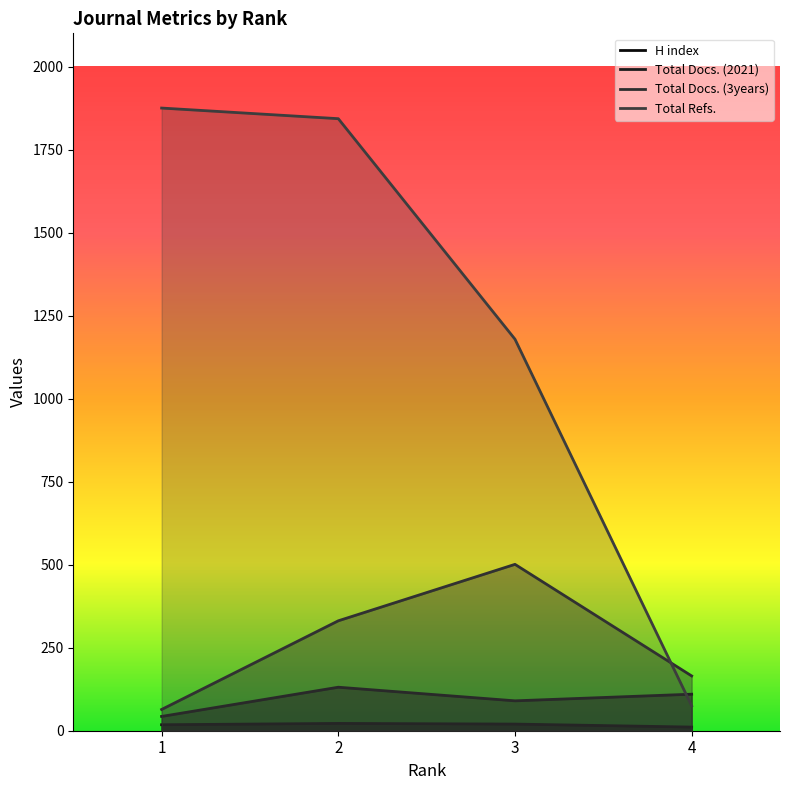

After their last crossing, which series has the higher values: Total Refs. or Total Docs. (3years)?

Total Docs. (3years)